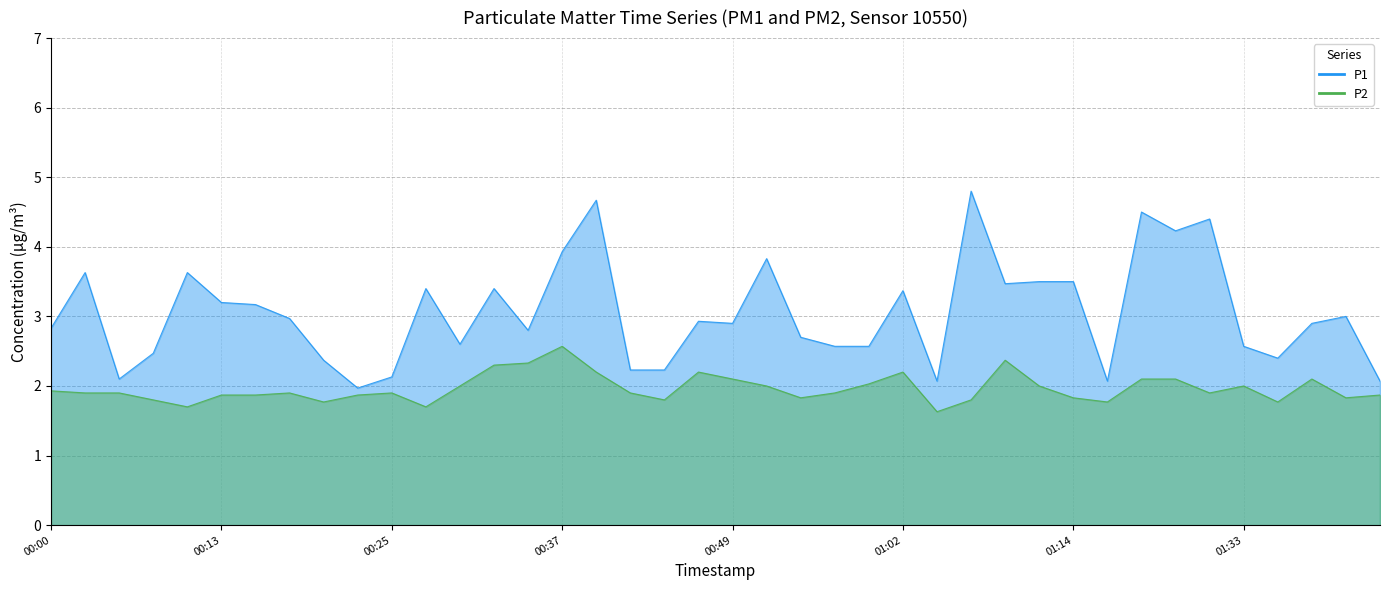

What is the difference between the maximum and minimum values in the P2 series?

0.9